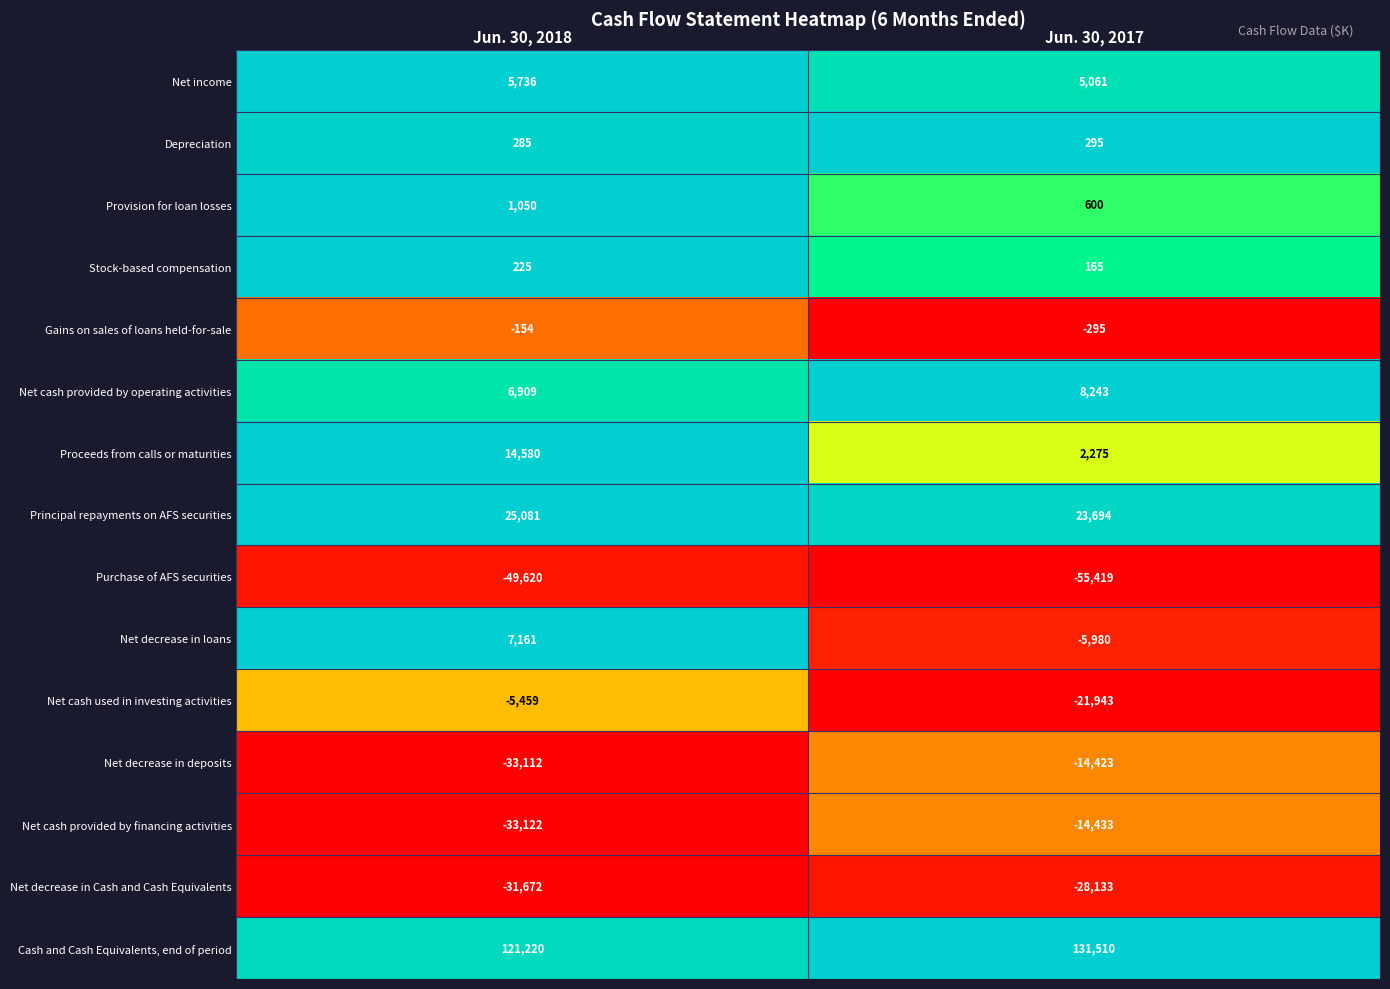

What is the difference between the highest and lowest values at Jun. 30, 2018?

170840